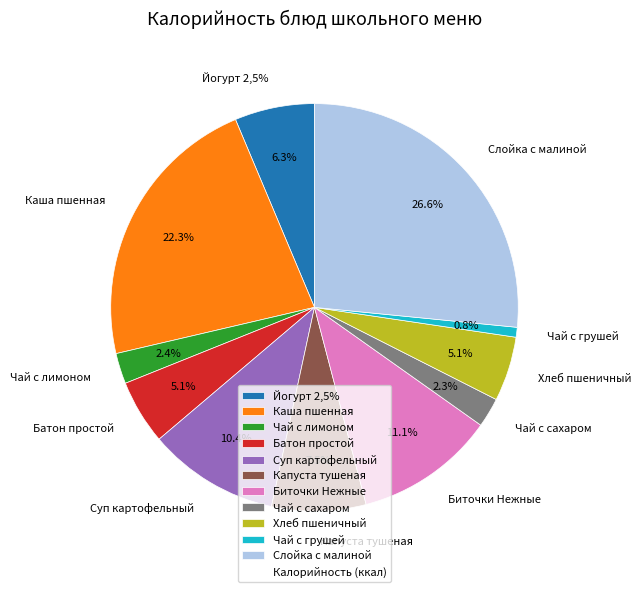

What is the largest slice in the pie chart?

Слойка с малиной